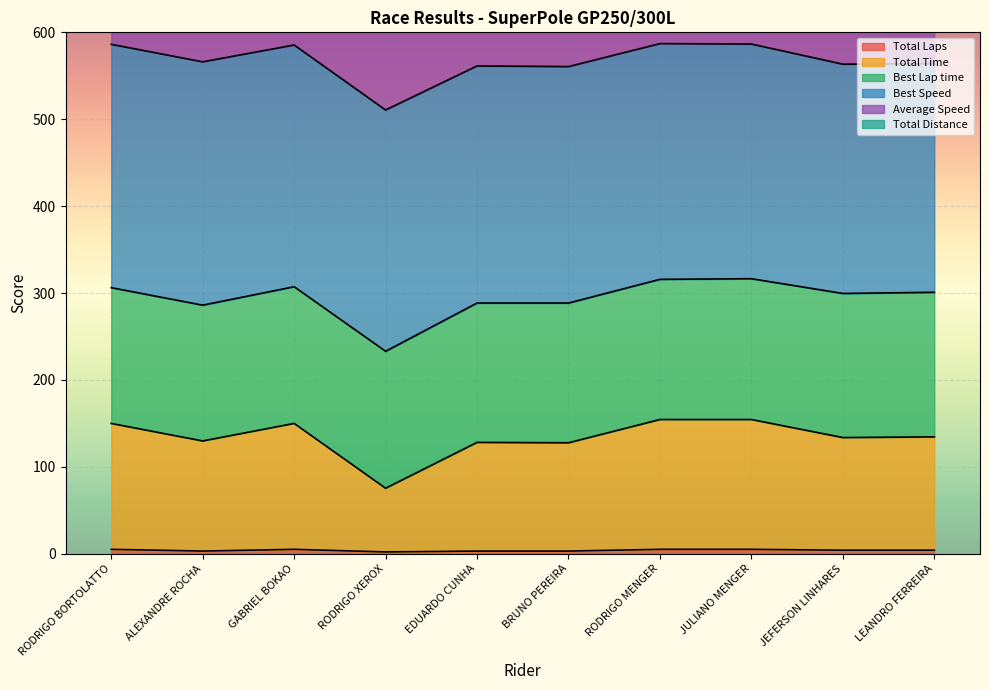

What is the difference between the second highest and minimum values in the Total Distance series?

201.6